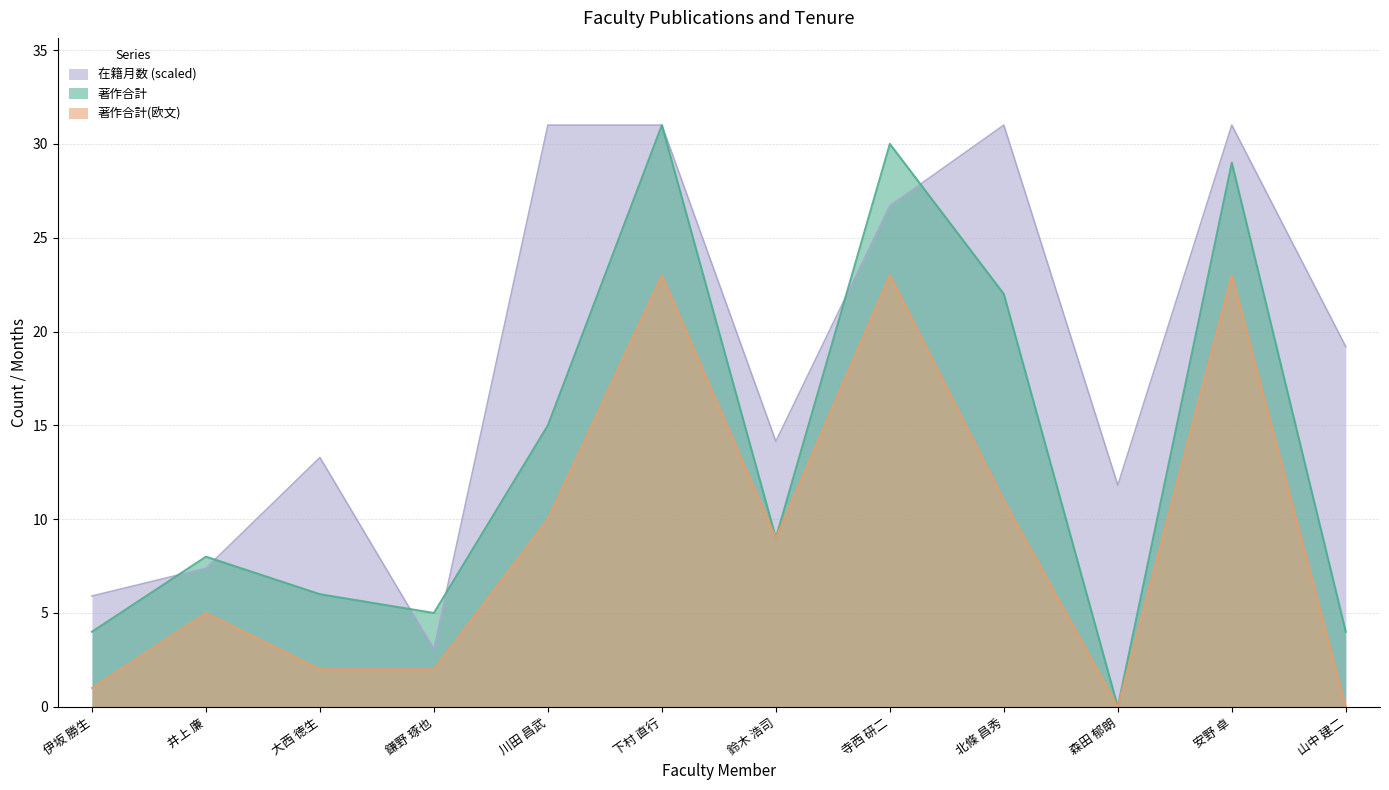

True or false: 著作合計(欧文) and 在籍月数 intersect in this chart.

False